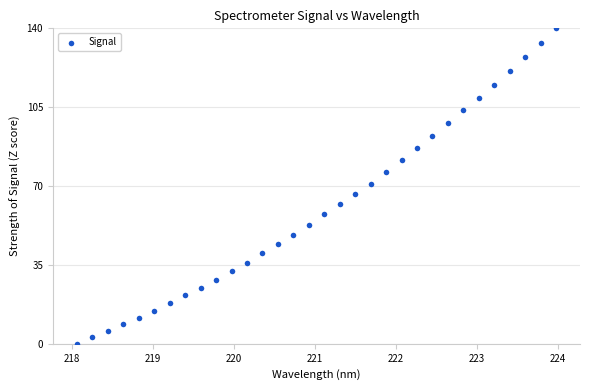

What is the range of X values (max minus min)?

5.9